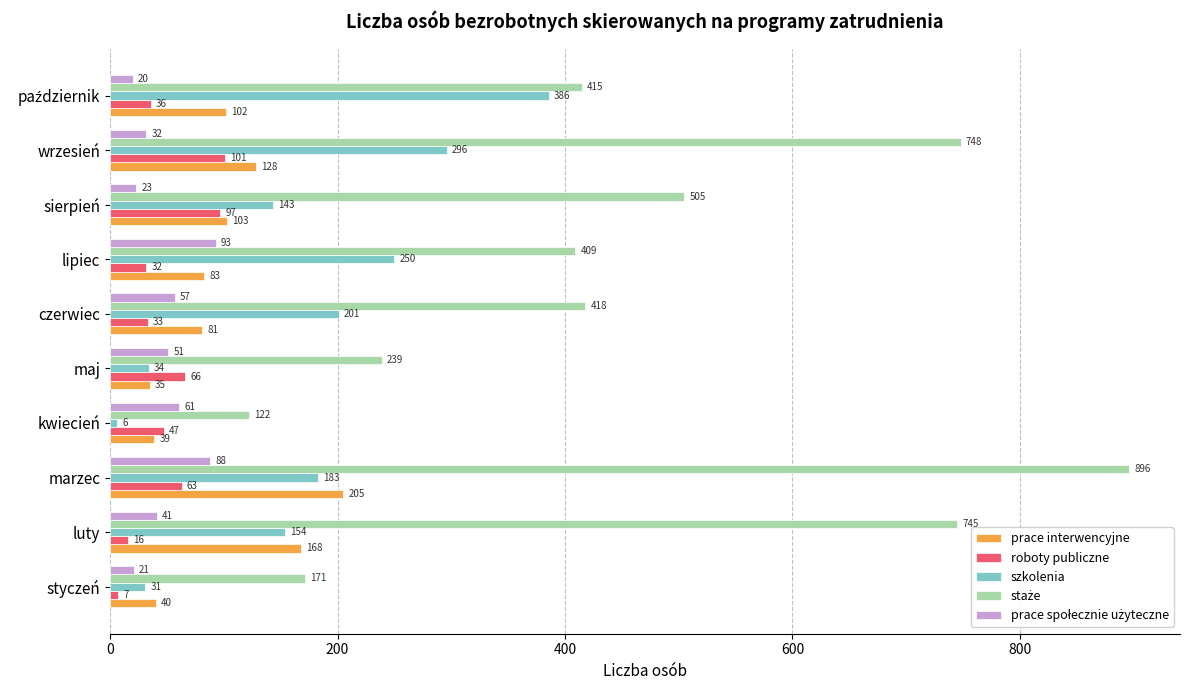

The szkolenia series shows 6 at kwiecień. True or false?

True